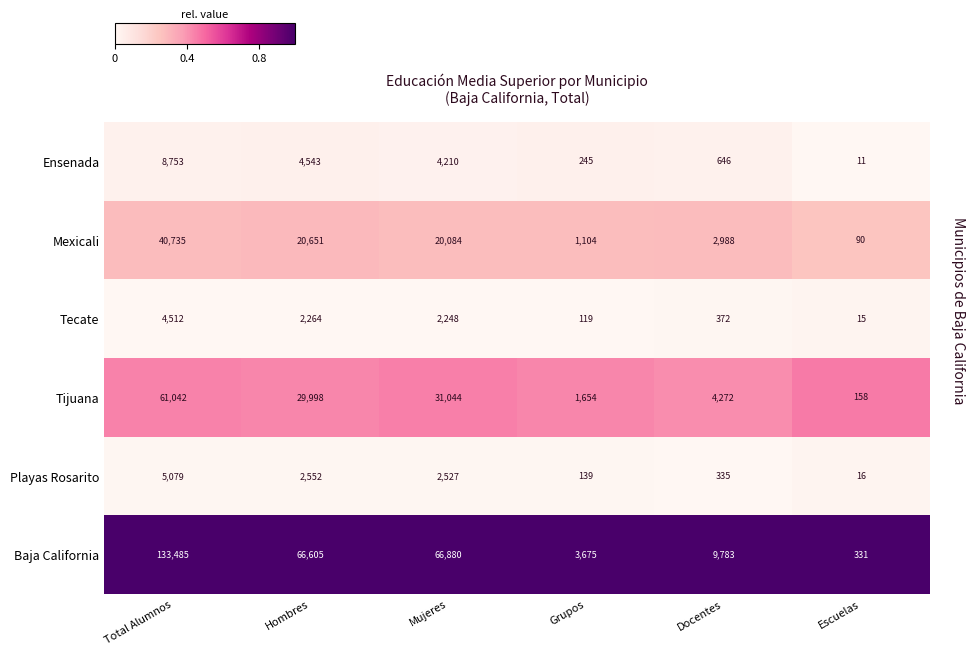

The value of Ensenada at Grupos is 245. True or false?

True